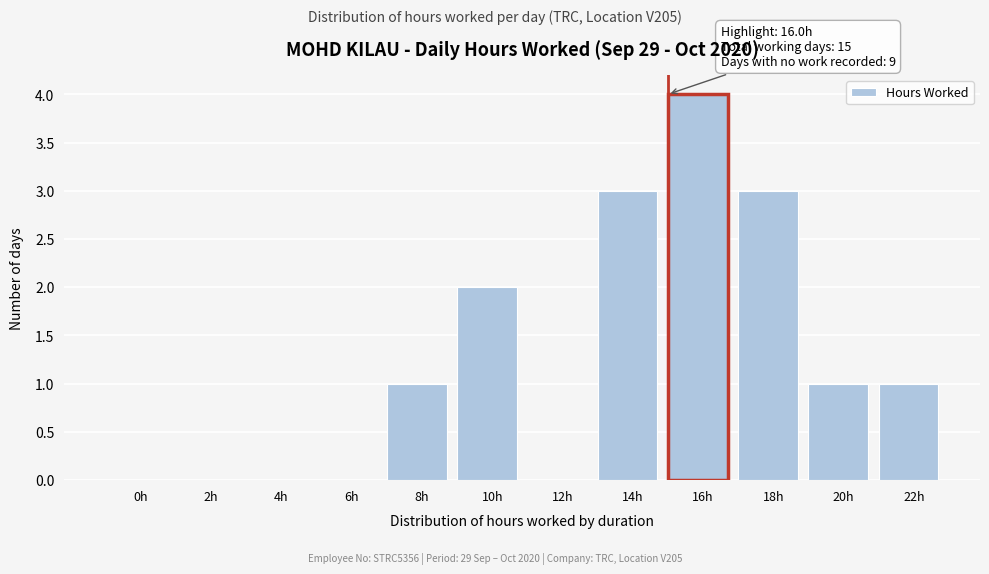

Reading right to left, list all the values displayed in this chart.

22h=1	20h=1	18h=3	16h=4	14h=3	12h=0	10h=2	8h=1	6h=0	4h=0	2h=0	0h=0